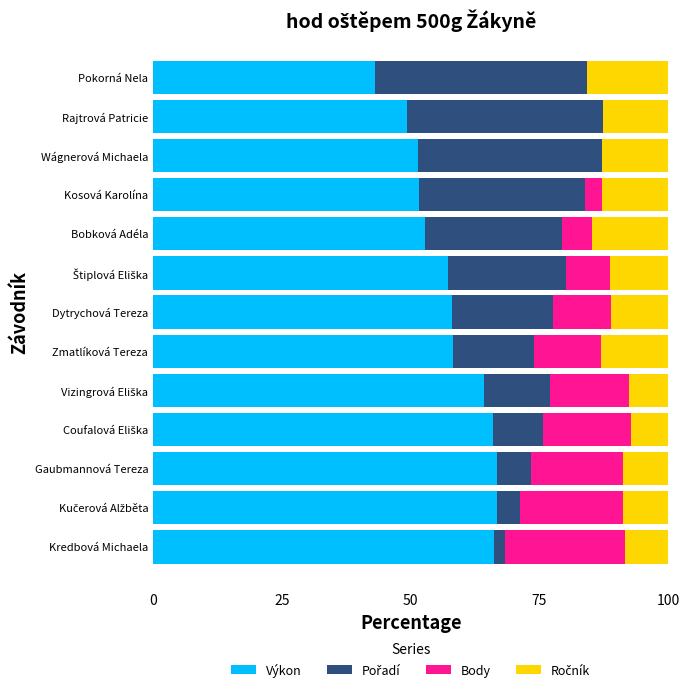

What is the total value across all series at Kredbová Michaela?

100.0